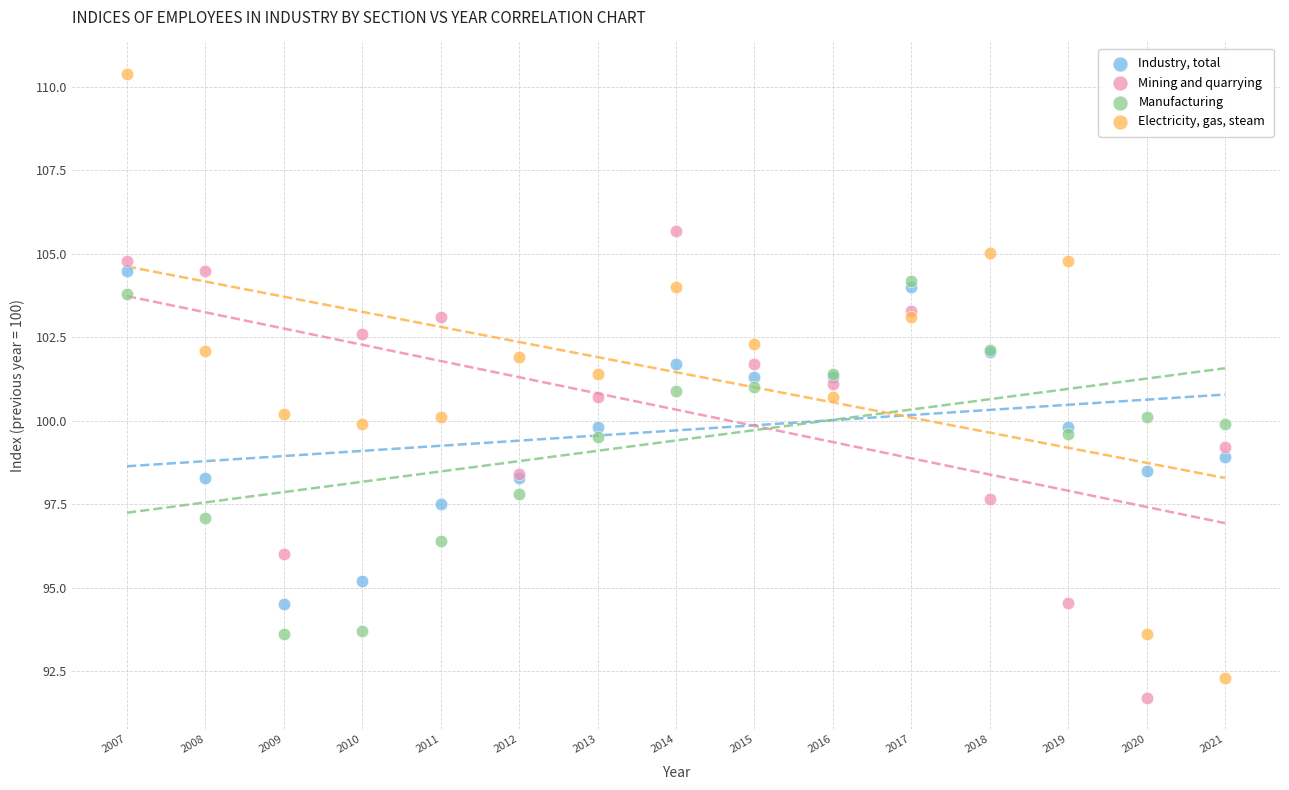

Which series has the widest spread of Y values?

Electricity, gas, steam